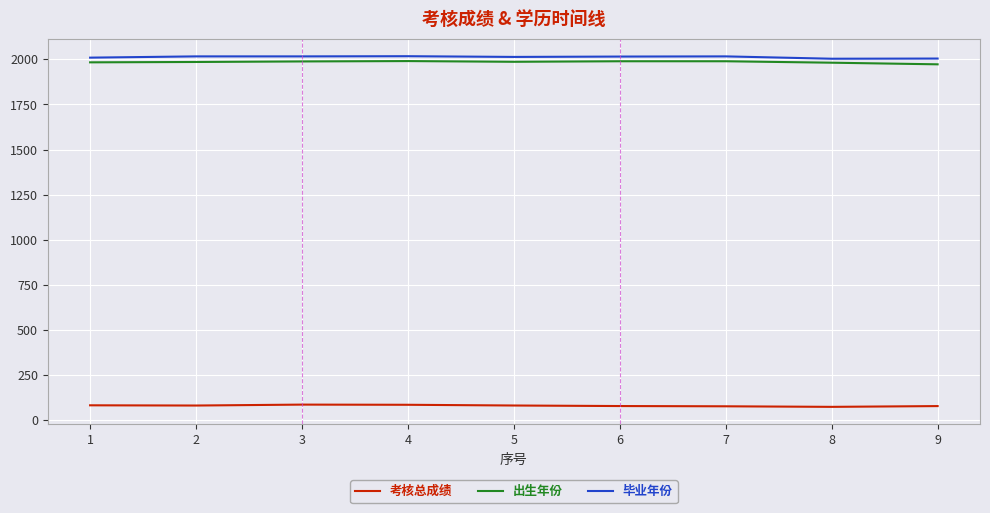

Which series has the largest total across all categories?

毕业年份